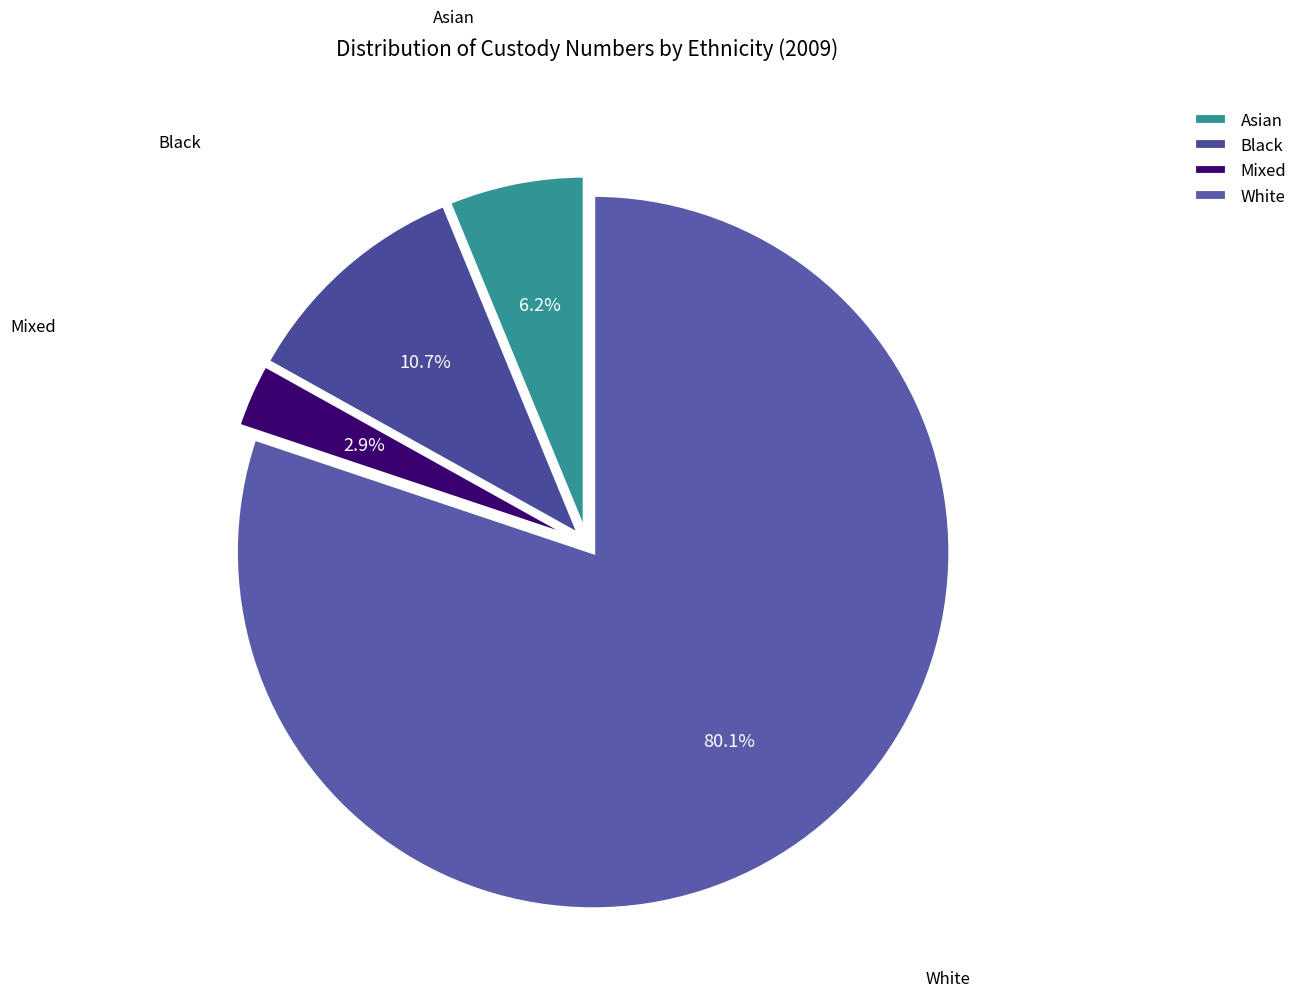

Does any single category account for the majority?

Yes